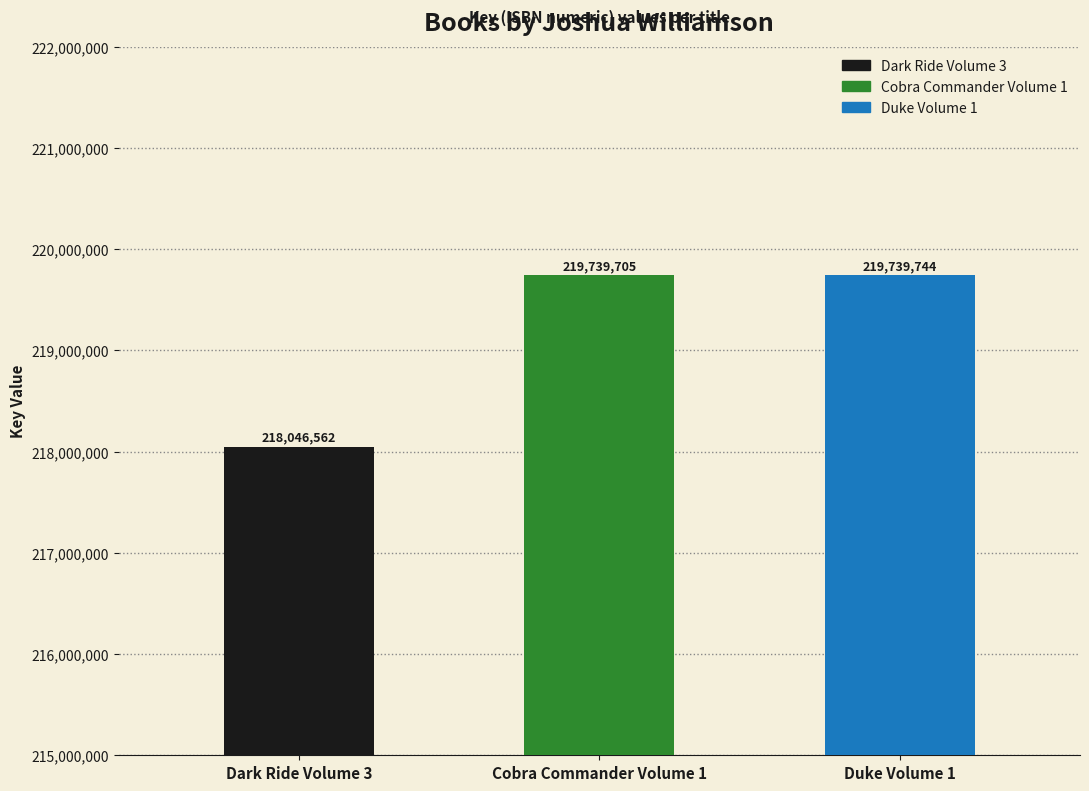

The value at Cobra Commander Volume 1 is 219739705. True or false?

True